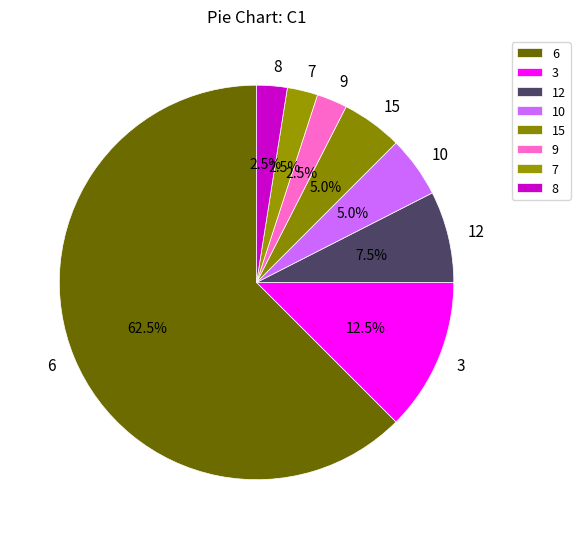

What is the total percentage of 15 and 10?

10.0%